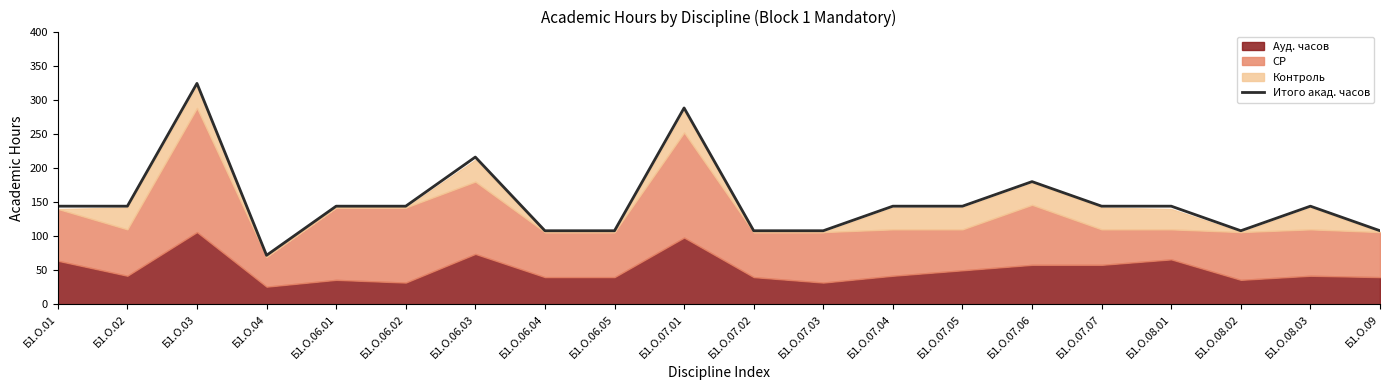

How many data points are above 144?

4